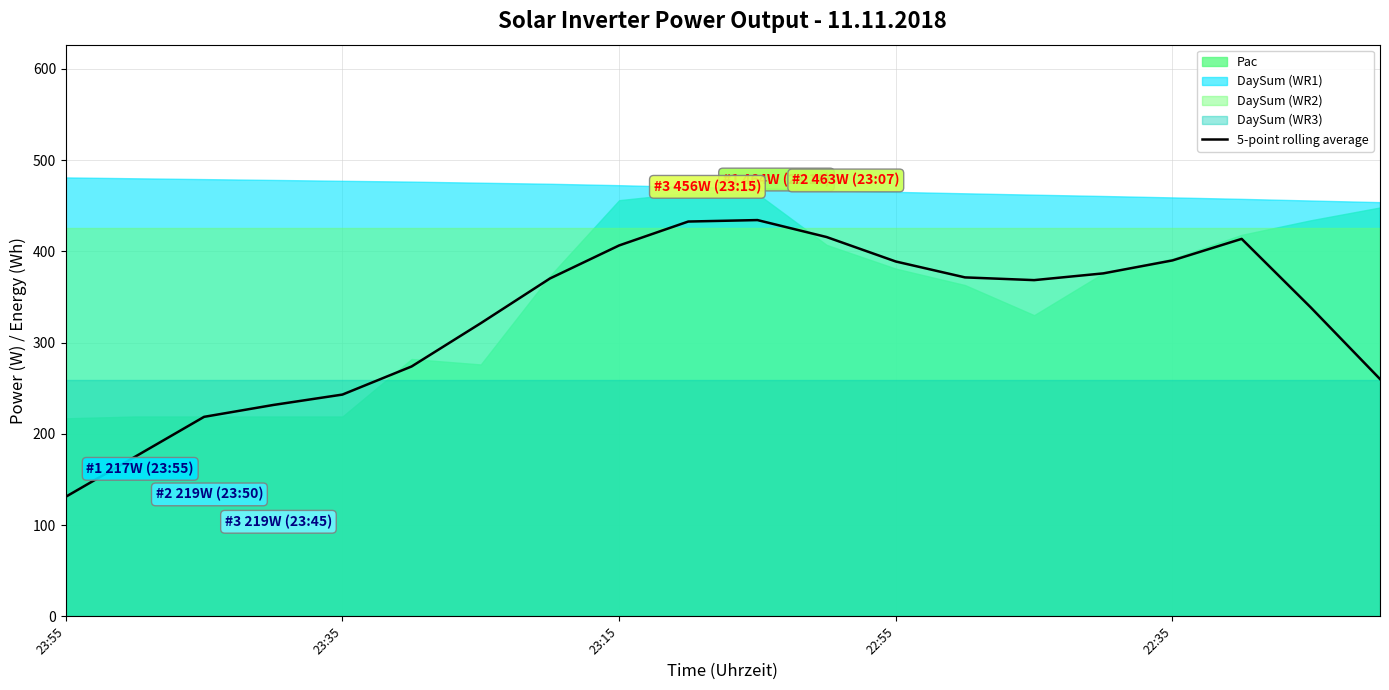

How many values exceed 370?

10